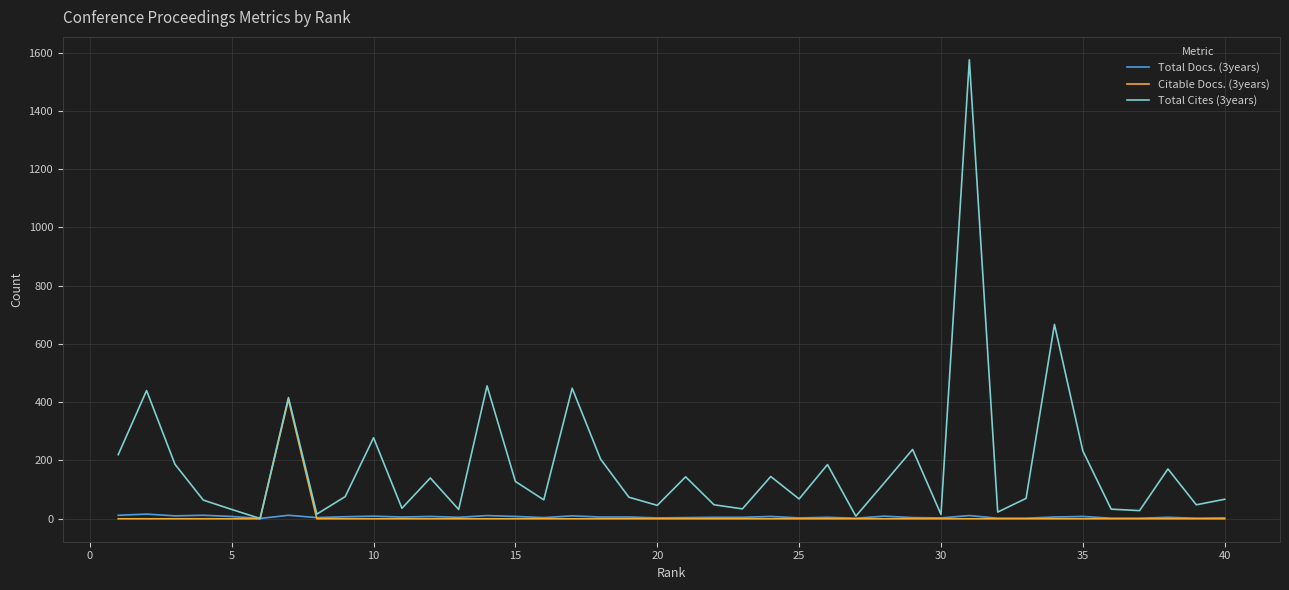

True or false: Citable Docs. (3years) and Total Docs. (3years) cross at least once.

True